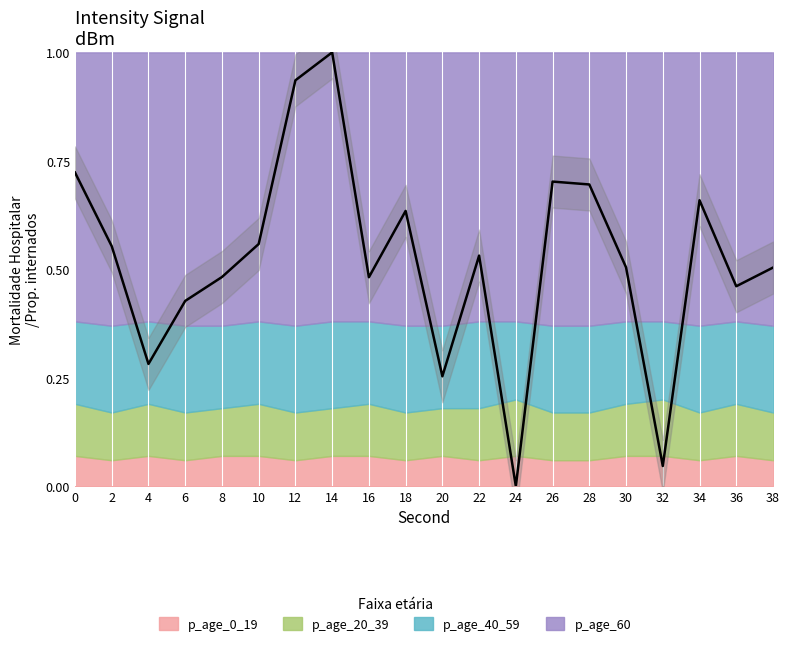

Reading left to right, extract all data points from this chart.

0.7	0.6	0.3	0.4	0.5	0.6	0.9	1.0	0.5	0.6	0.3	0.5	0.0	0.7	0.7	0.5	0.0	0.7	0.5	0.5